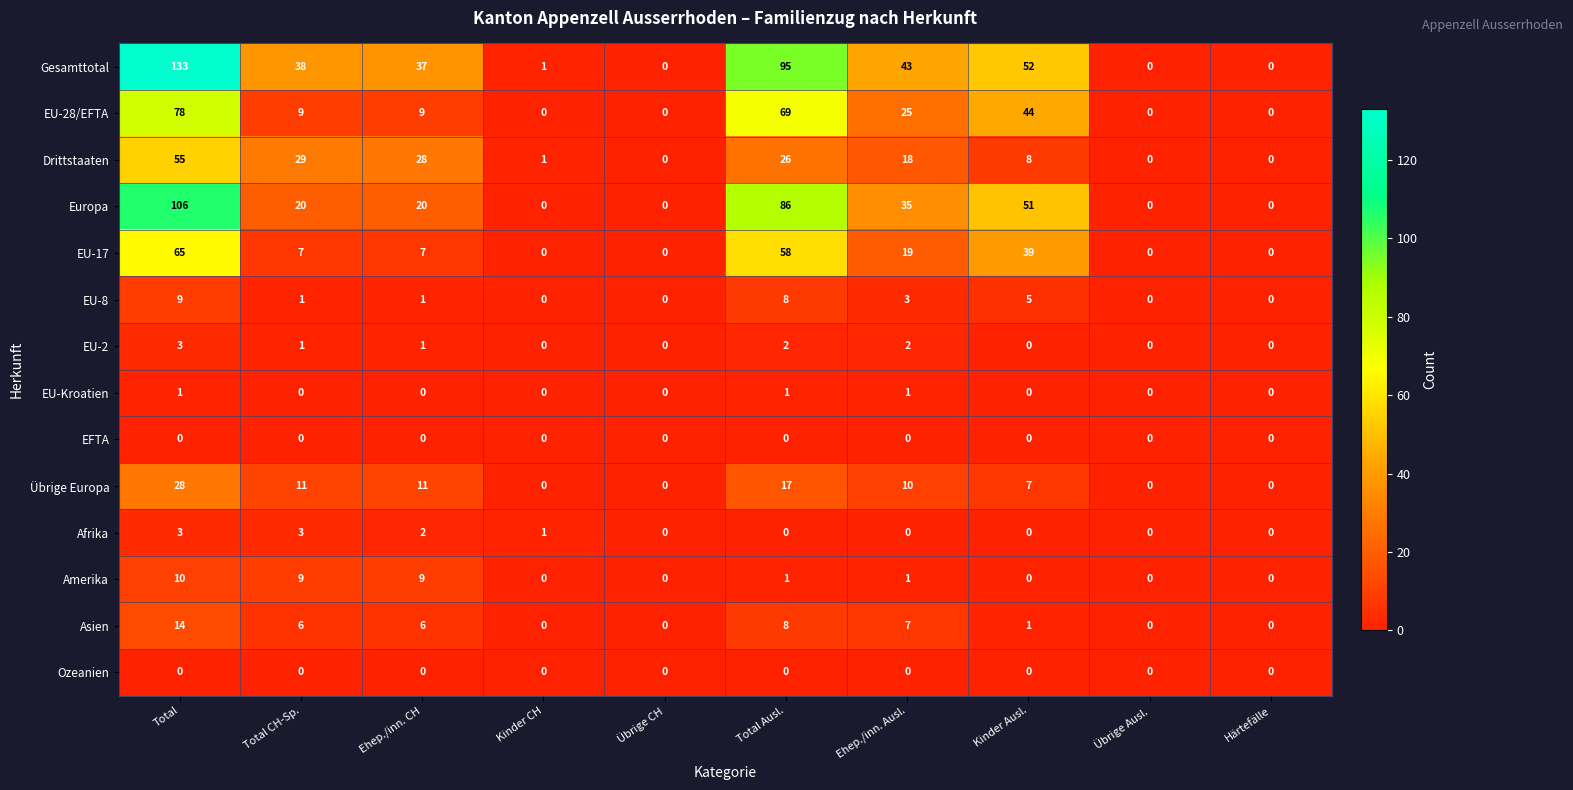

At which label is EU-28/EFTA closest to 39?

Kinder Ausl.